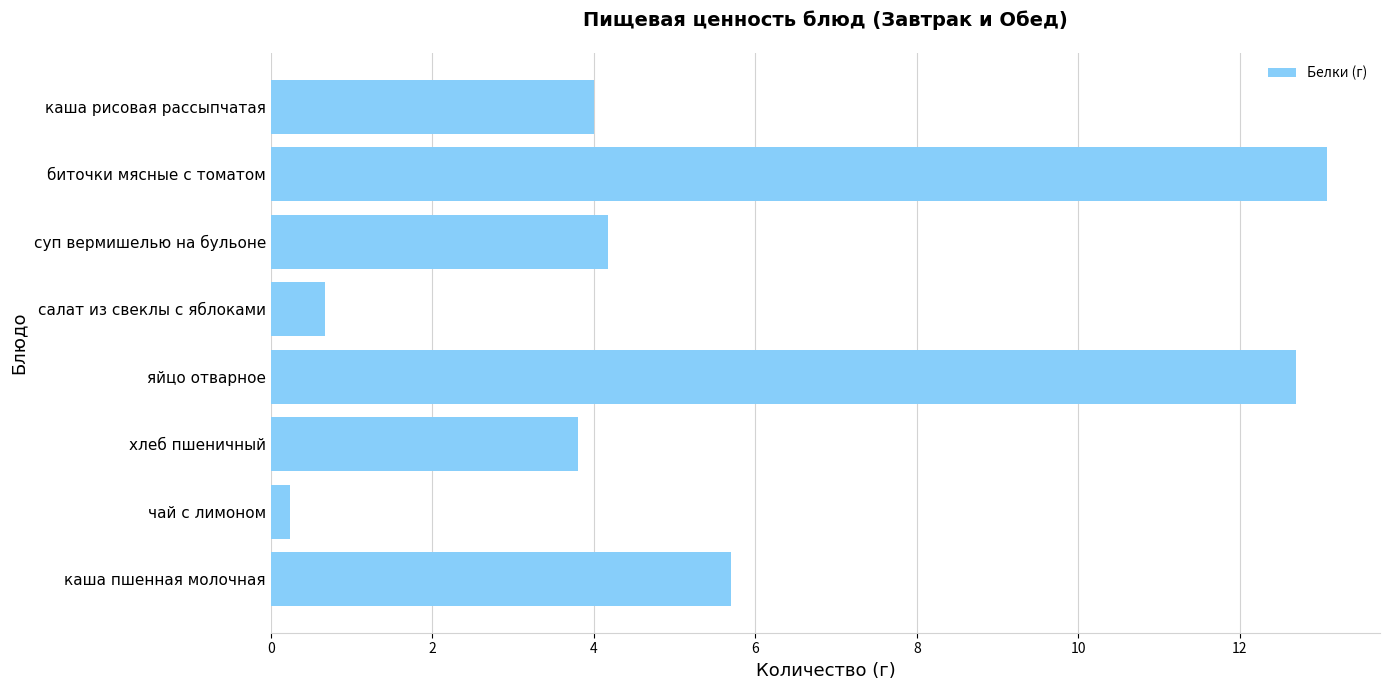

How many categories are shown in the chart?

8